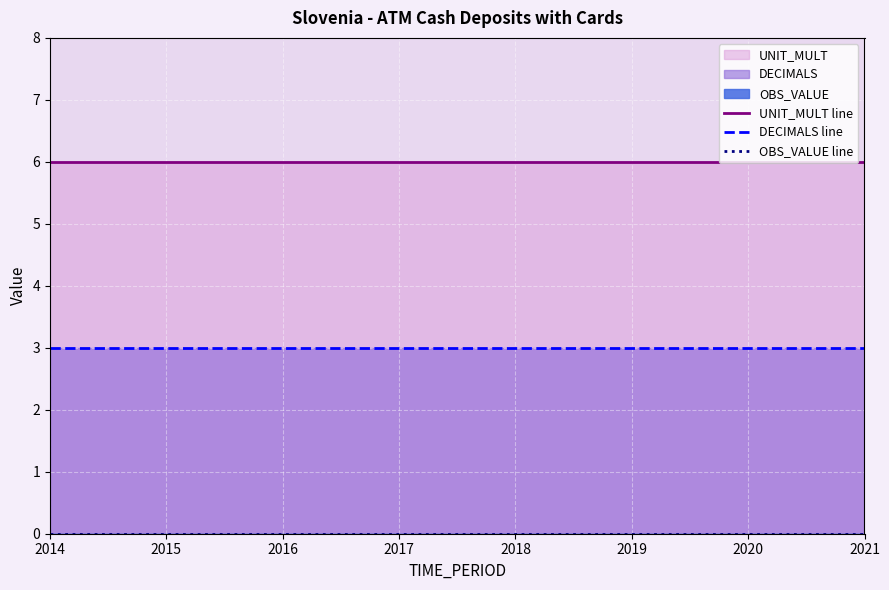

Between 2014 and 2017, which series saw the biggest shift?

UNIT_MULT line